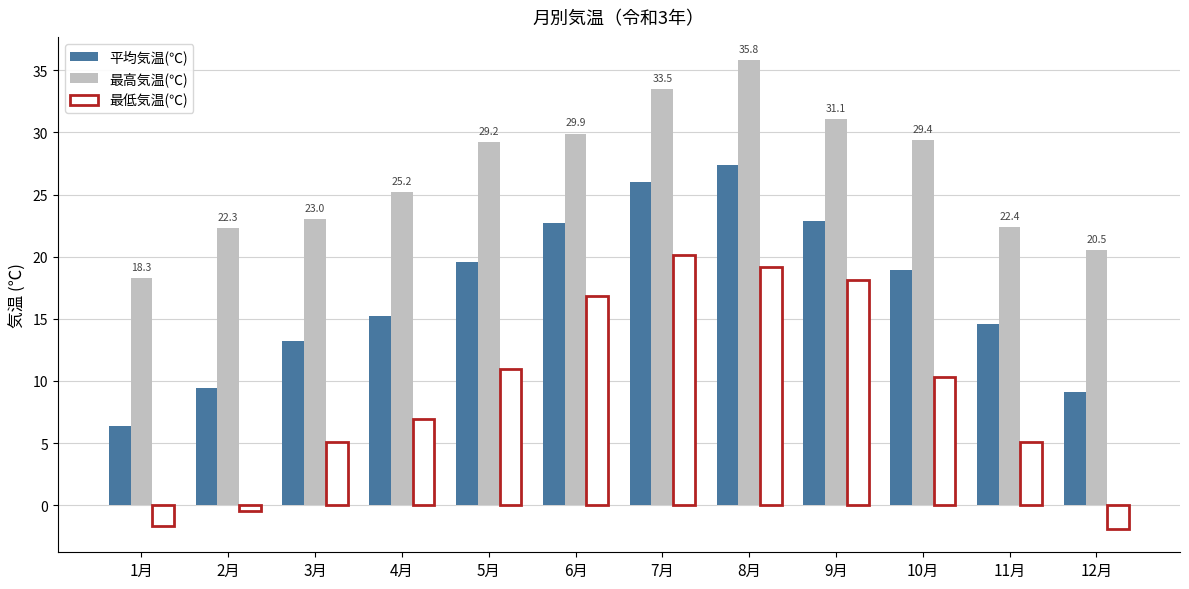

The 最低気温(℃) series shows 6.9 at 4月. True or false?

True